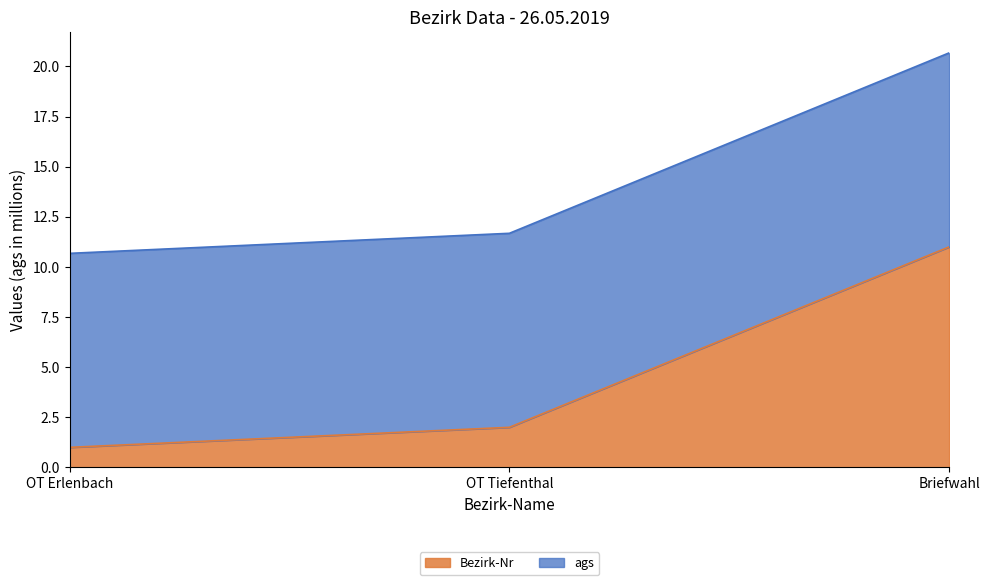

The value at OT Tiefenthal is 2. True or false?

True